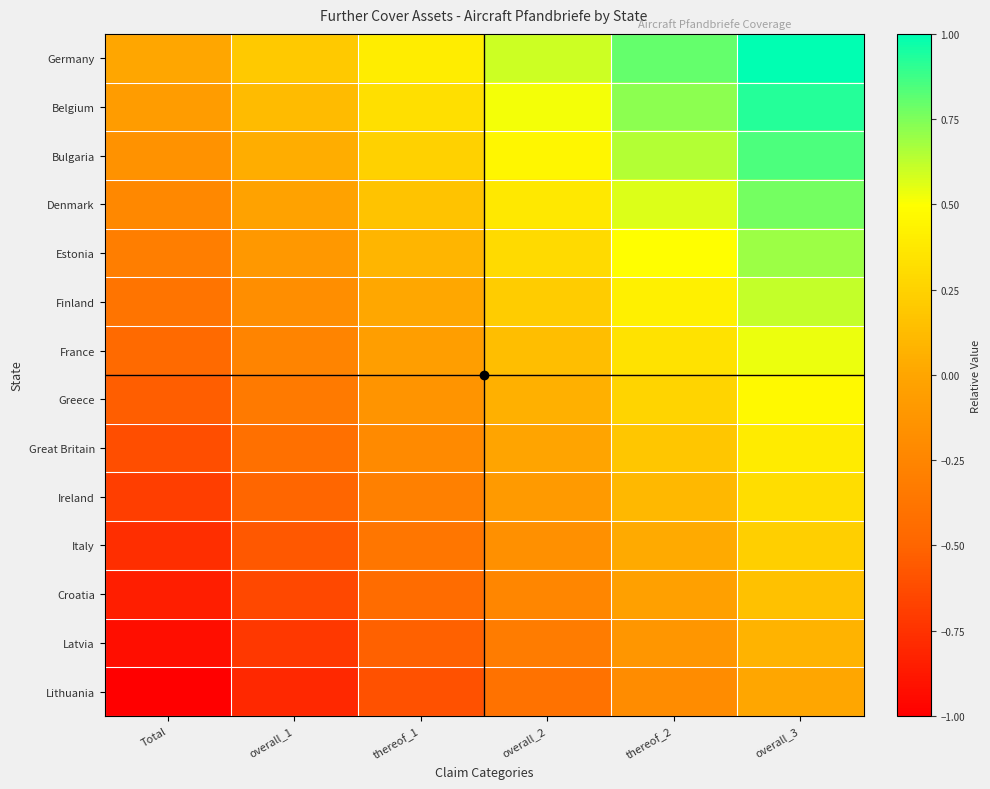

What is the maximum value shown in the chart?

1.0